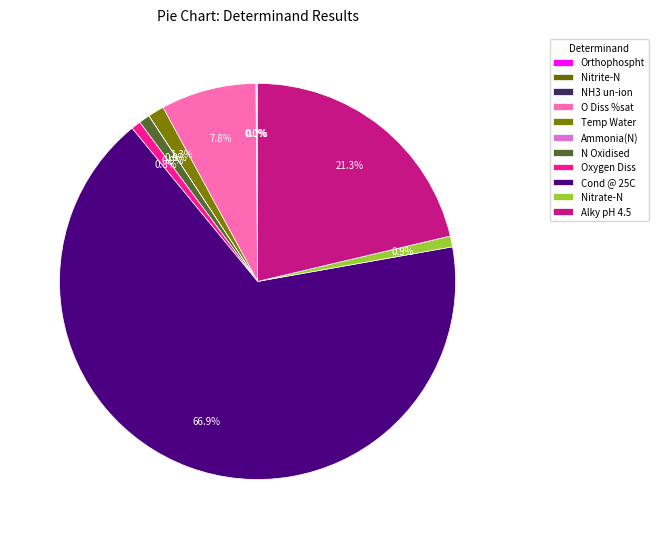

Count the number of slices in the pie.

11